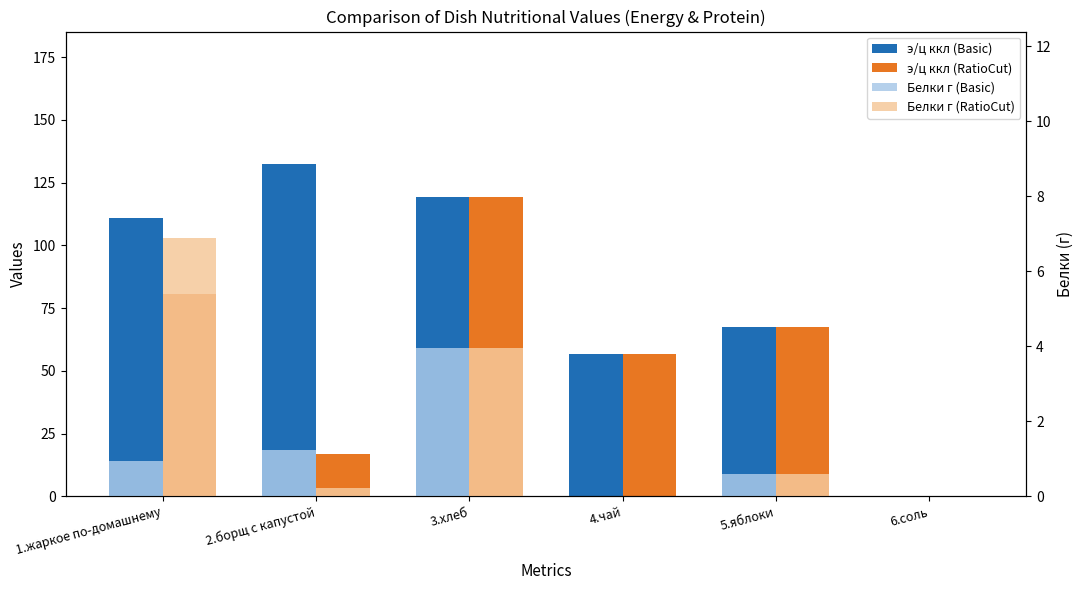

Reading left to right, extract all data points from this chart.

э/ц ккл (Basic): 110.8	132.3	119.5	56.9	67.5	0.0
э/ц ккл (RatioCut): 80.7	16.8	119.5	56.9	67.5	0.0
Белки г (Basic): 1.0	1.2	4.0	0.0	0.6	0.0
Белки г (RatioCut): 6.9	0.2	4.0	0.0	0.6	0.0